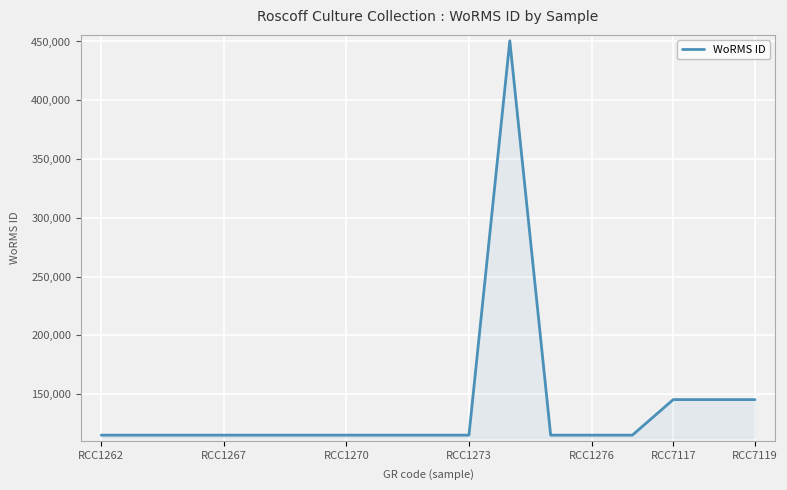

What is the difference between the maximum and minimum values?

335515